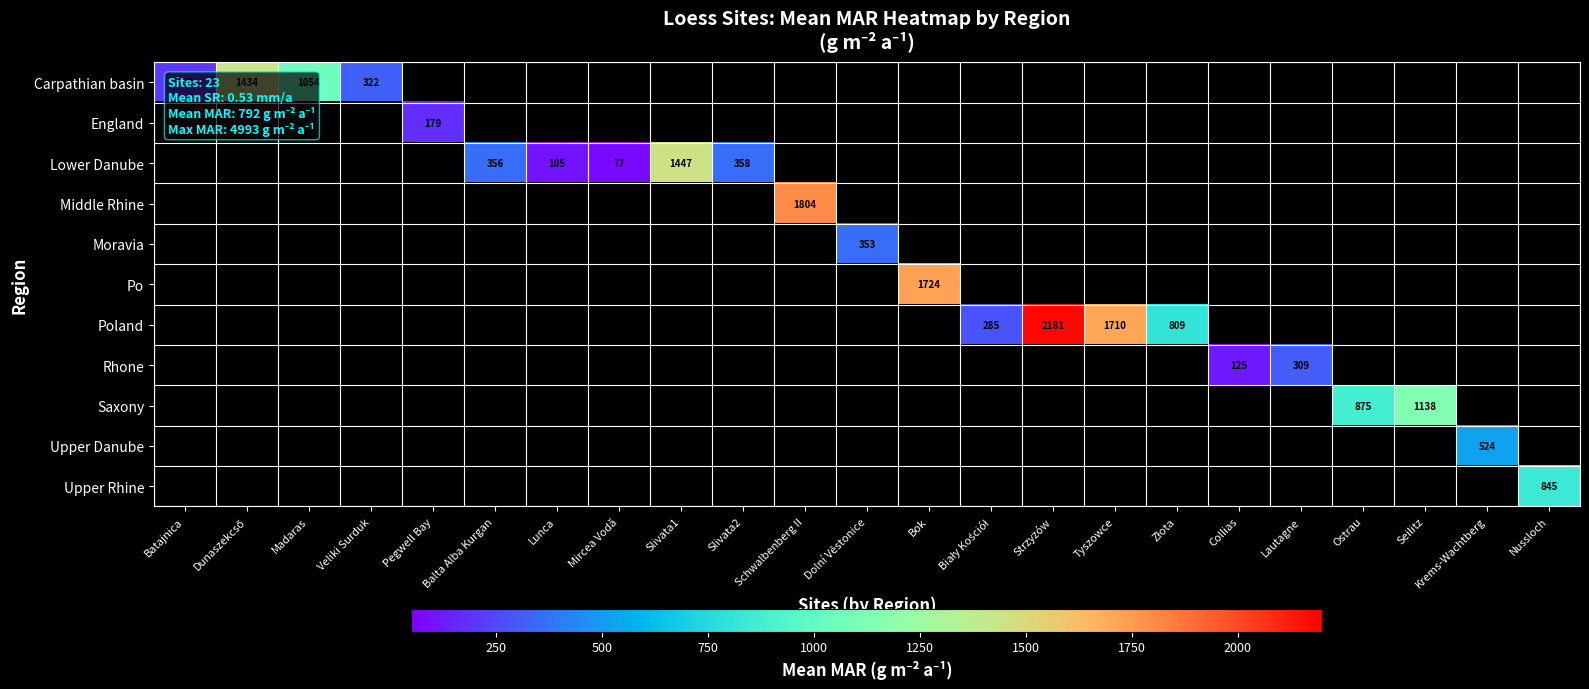

The value of Lower Danube at Lunca is 105. True or false?

True